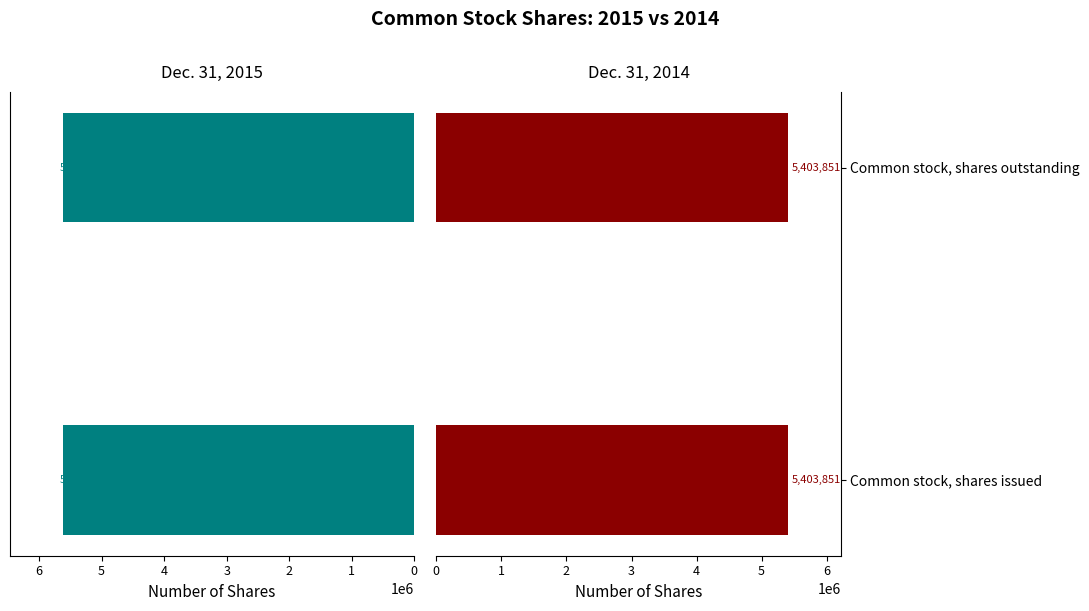

What is the value of the Dec. 31, 2015 bar at the 2nd from the left?

5620455